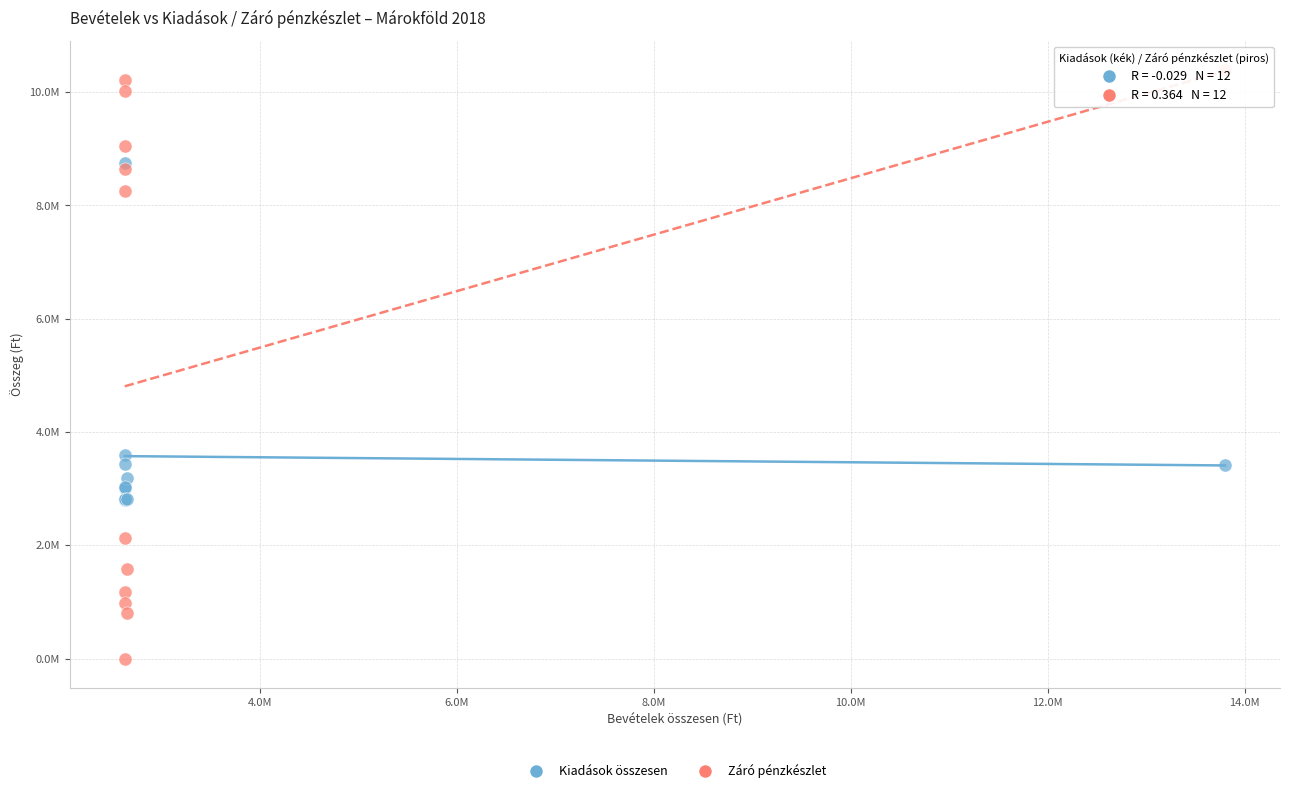

Which series has the widest spread of Y values?

Záró pénzkészlet